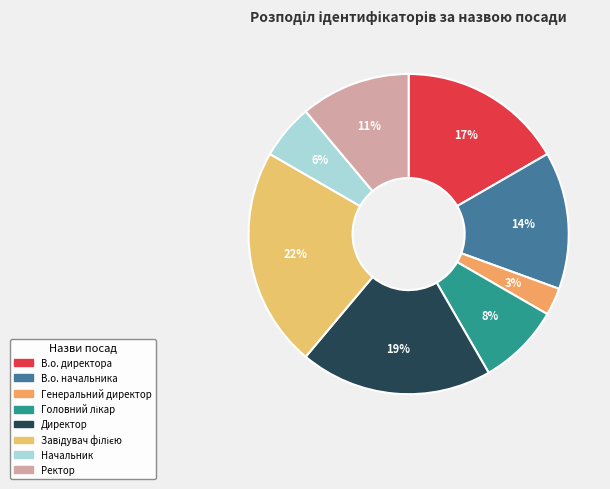

Count the number of slices in the pie.

8